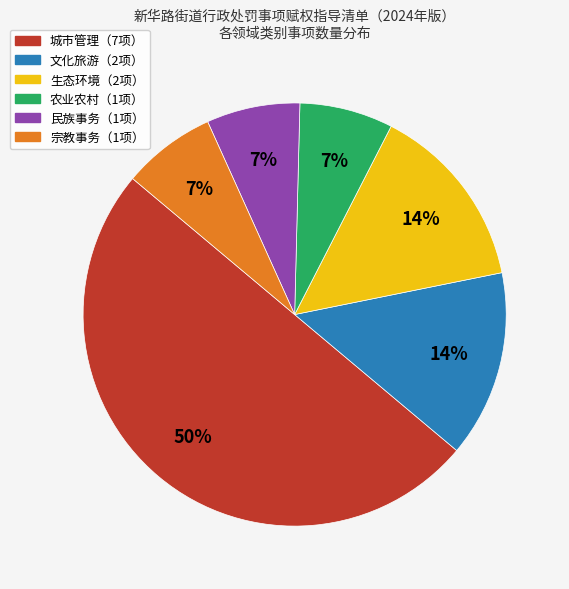

To the nearest percent, what is the difference between the largest and smallest slice percentages?

43%